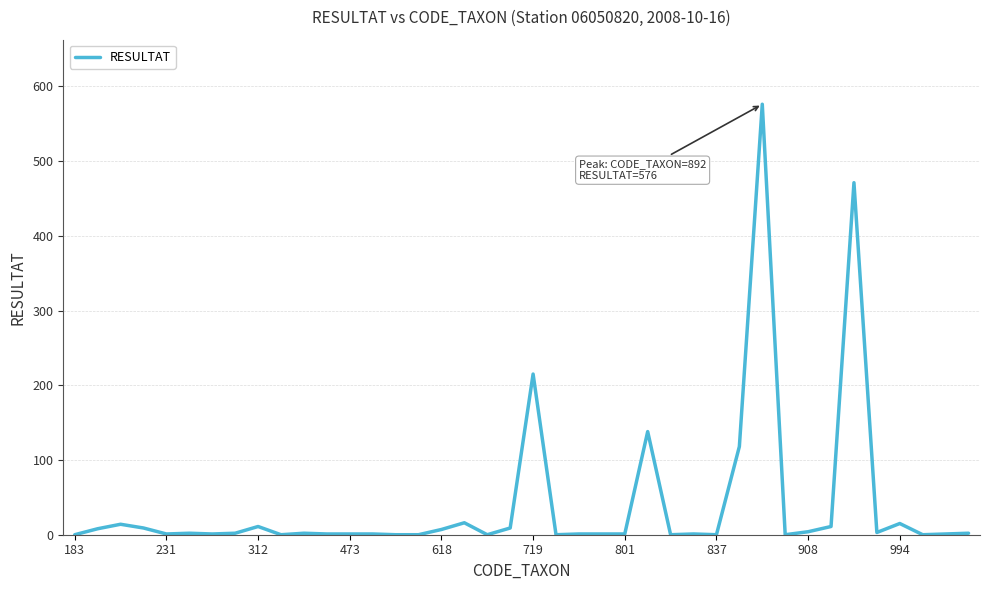

What is the maximum value shown in the chart?

576